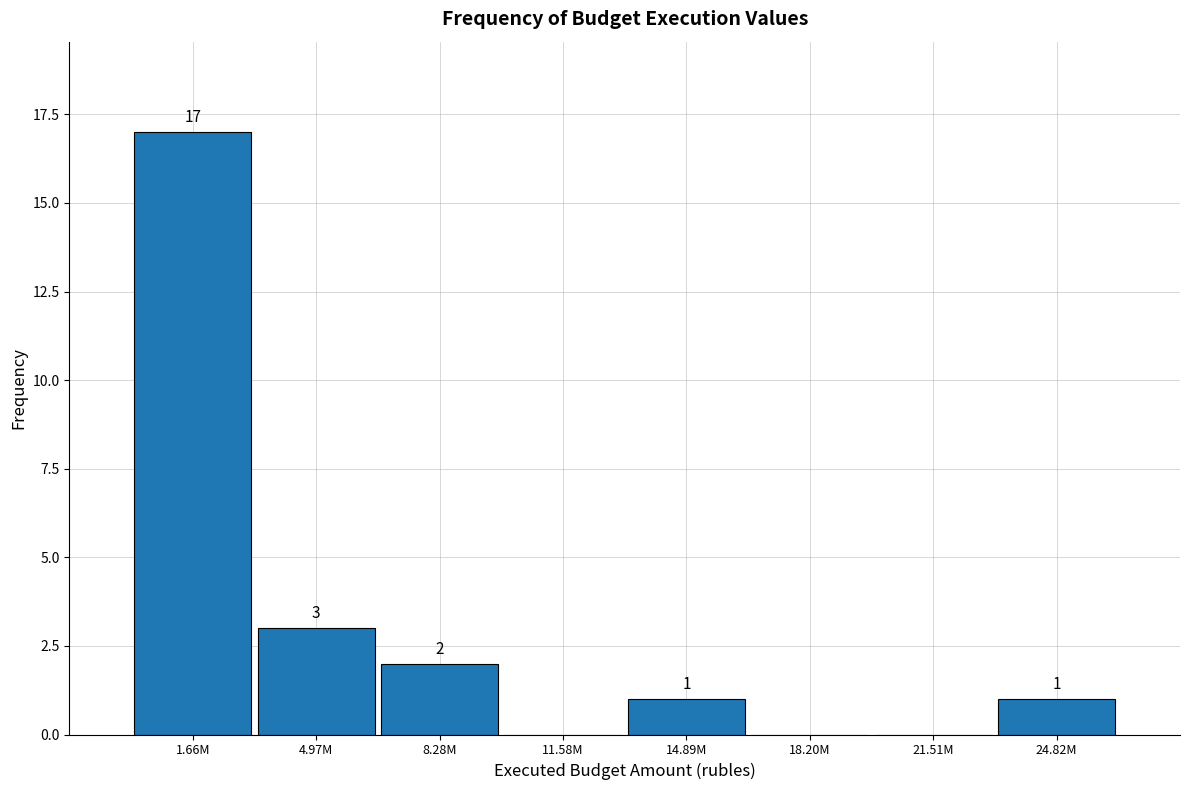

Reading right to left, transcribe all the data shown in this chart.

24.82M=1	21.51M=0	18.20M=0	14.89M=1	11.58M=0	8.28M=2	4.97M=3	1.66M=17